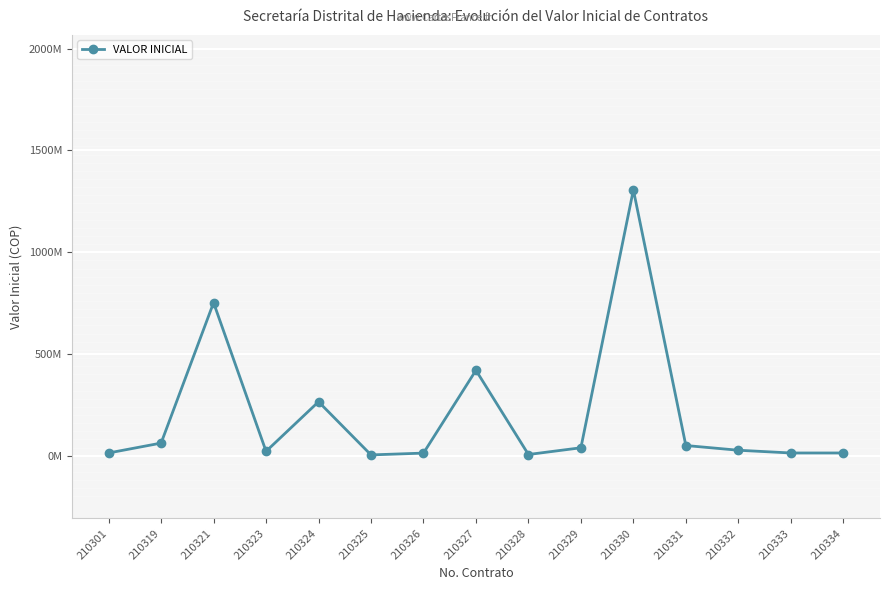

Which has a higher value, 210330 or 210324?

210330